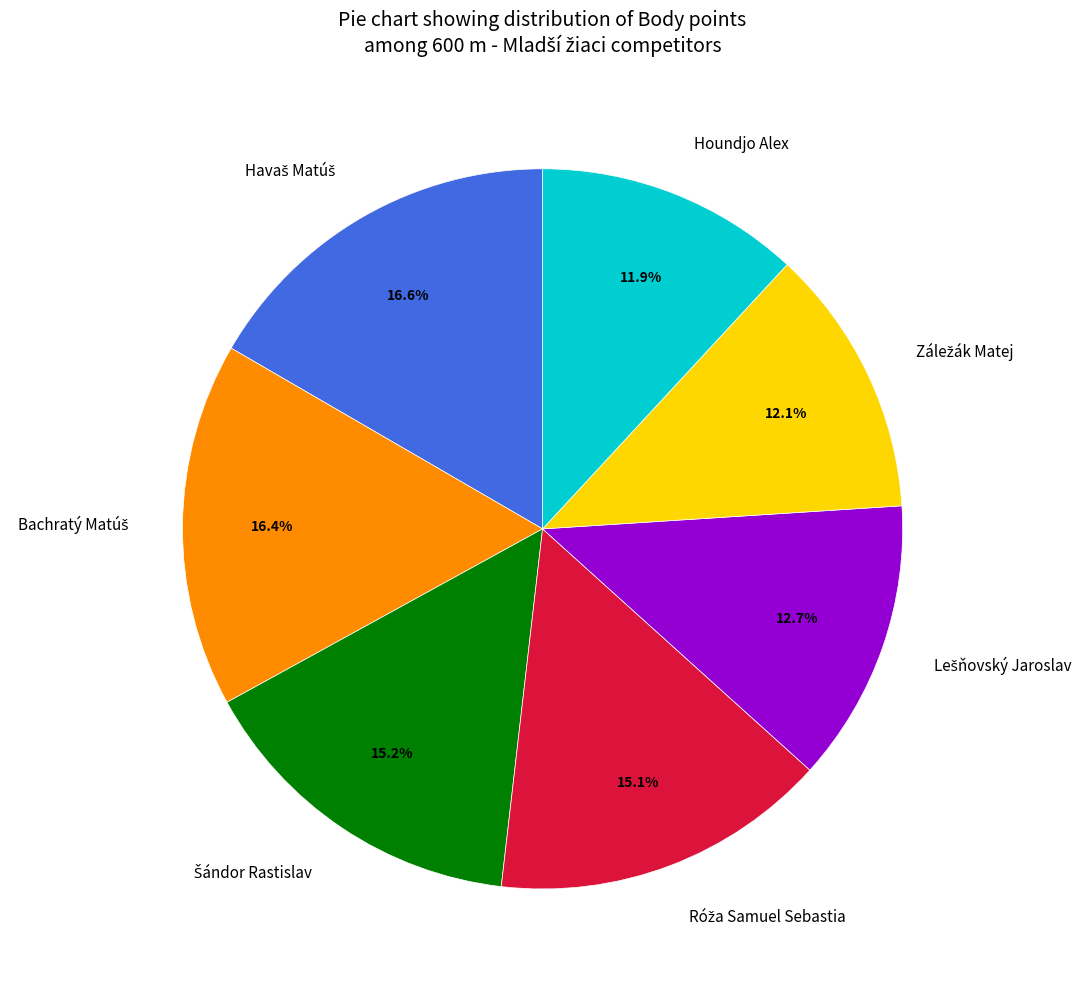

Does Houndjo Alex account for over 50% of the chart?

No